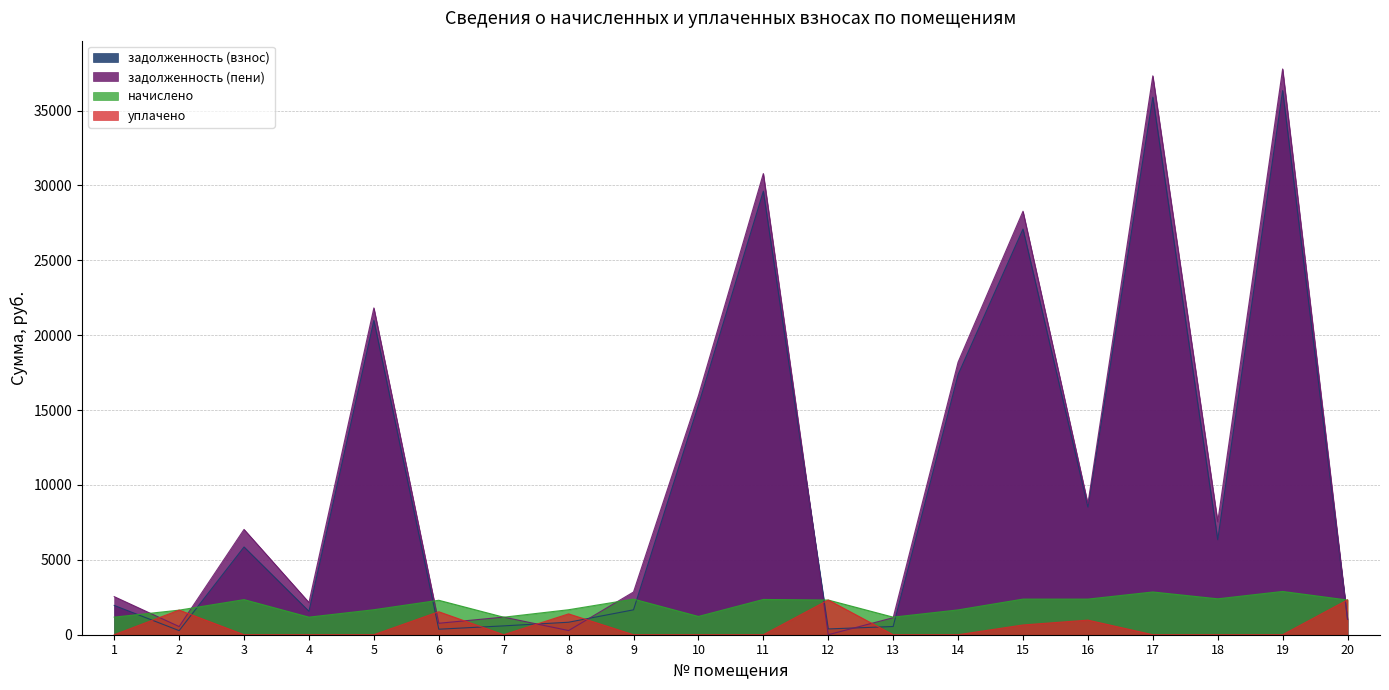

How many interior local peaks does the задолженность (взнос) series have?

6